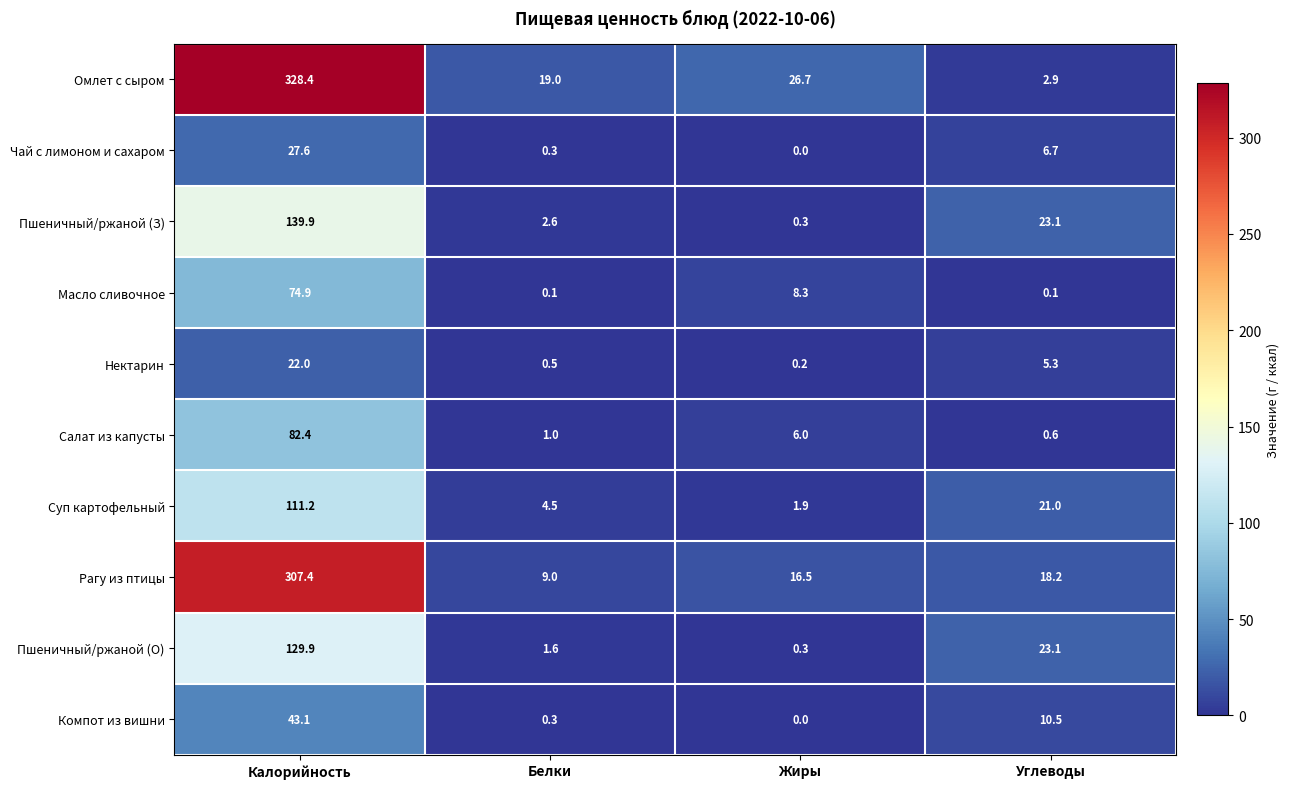

List the series in order of their peak value, highest first.

Омлет с сыром, Рагу из птицы, Пшеничный/ржаной (З), Пшеничный/ржаной (О), Суп картофельный, Салат из капусты, Масло сливочное, Компот из вишни, Чай с лимоном и сахаром, Нектарин